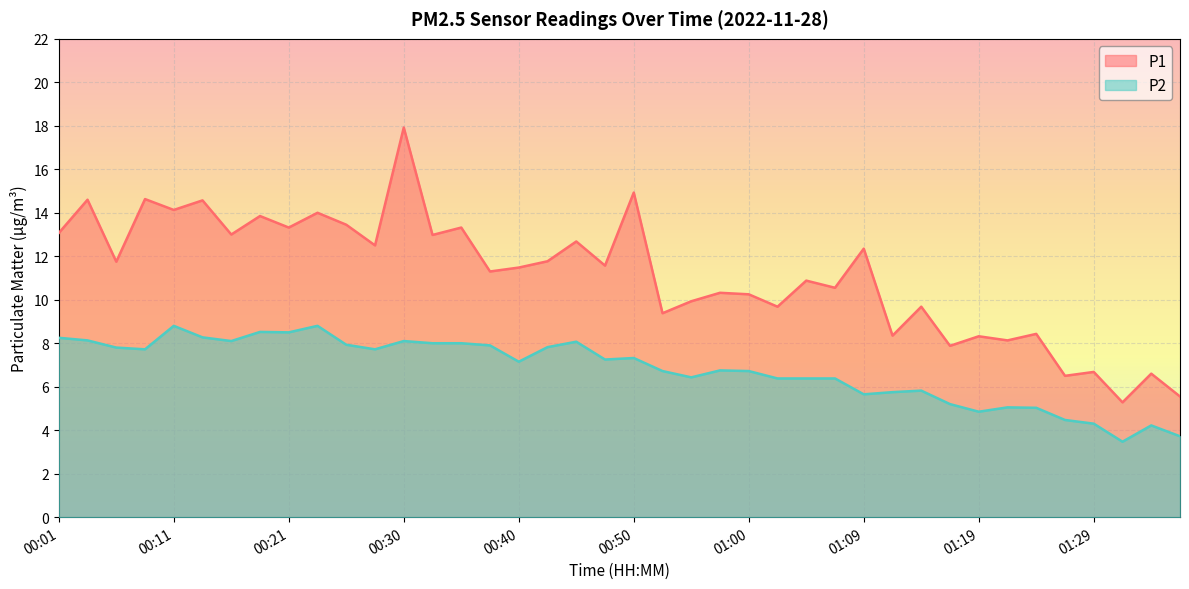

Is the value of P2 at 00:35 greater than the value of P1 at 01:31?

Yes